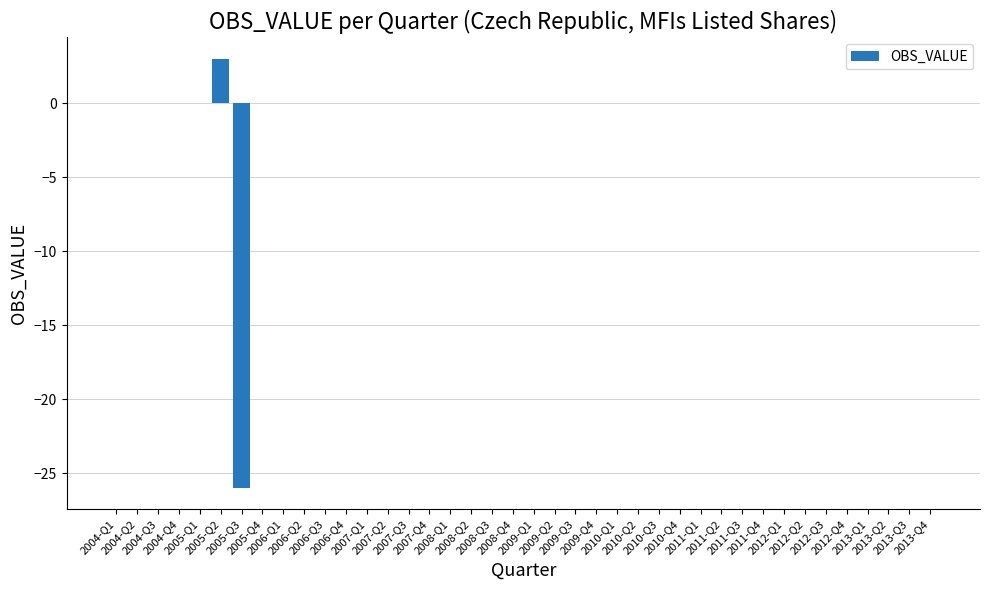

What is the maximum value shown in the chart?

3